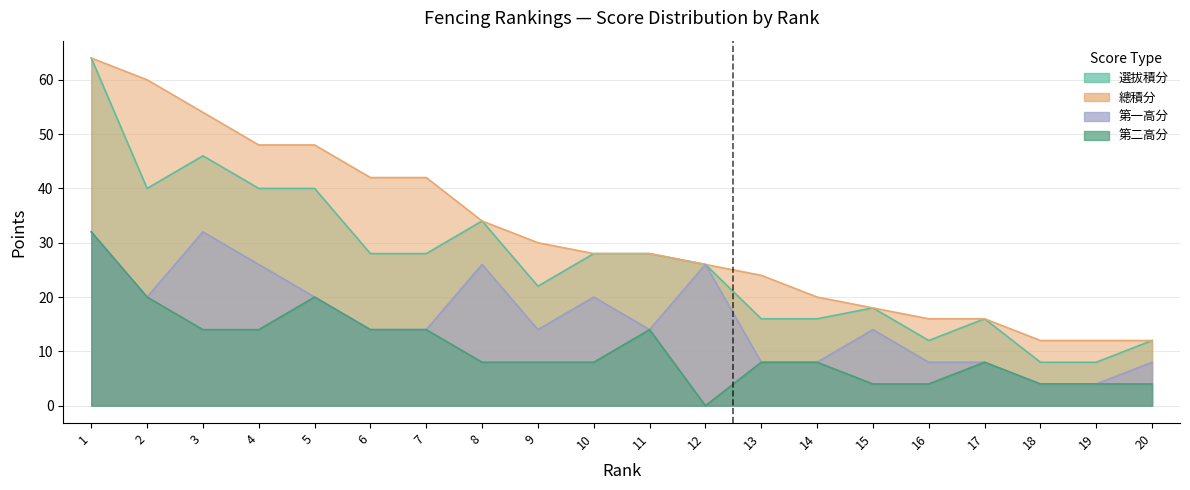

Is the value of 第一高分 at 17 greater than the value of 選拔積分 at 3?

No